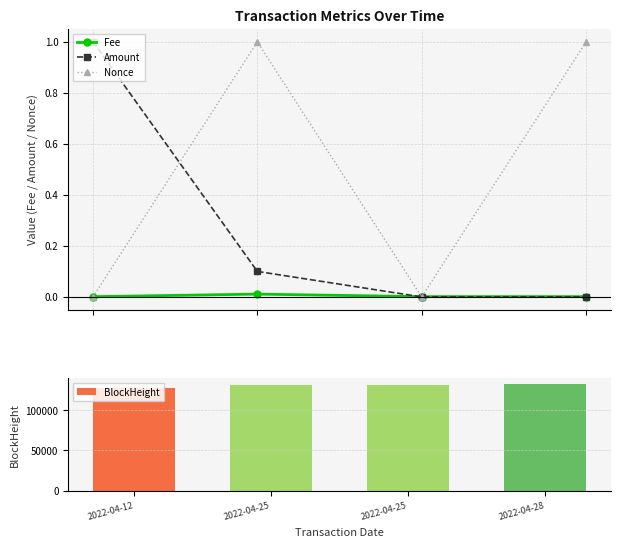

At how many categories does at least one series exceed 32174?

4